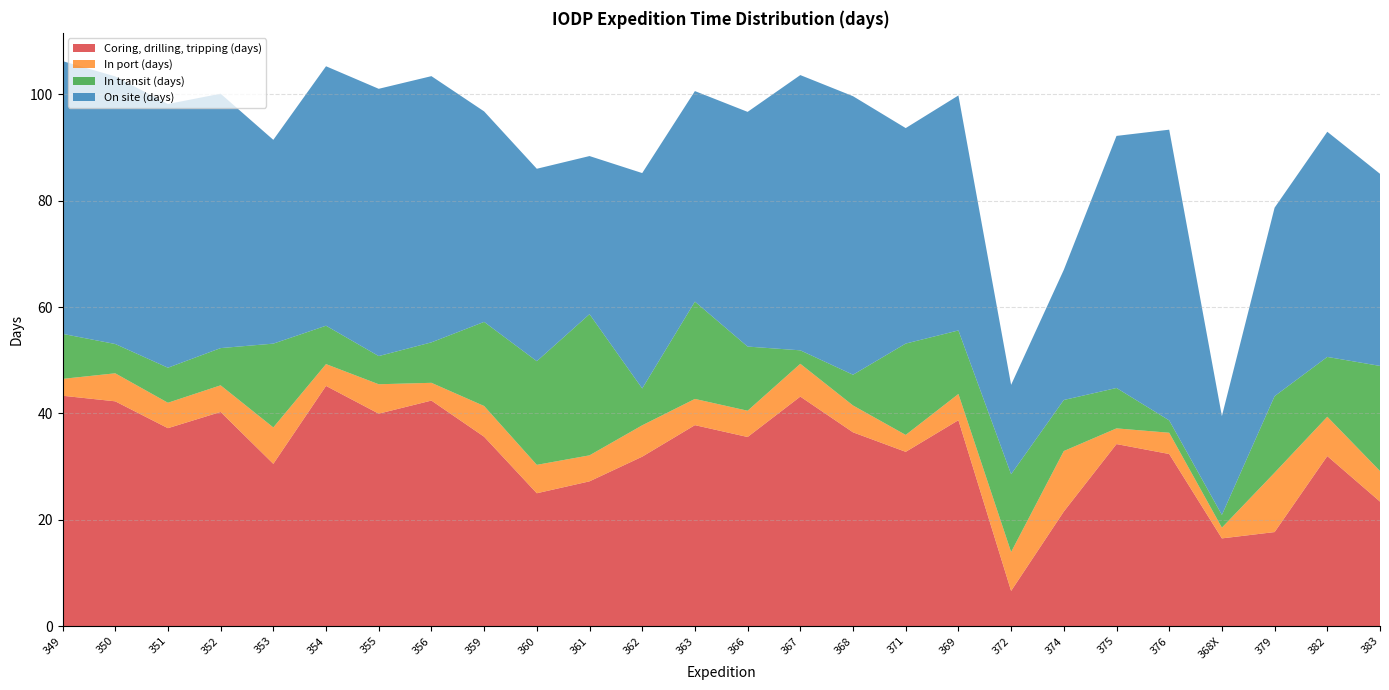

Reading left to right, extract all data points from this chart.

Coring, drilling, tripping (days): 349=43.3	350=42.3	351=37.2	352=40.3	353=30.5	354=45.2	355=40.0	356=42.4	359=35.6	360=25.0	361=27.2	362=31.9	363=37.8	366=35.6	367=43.2	368=36.4	371=32.8	369=38.7	372=6.6	374=21.5	375=34.2	376=32.4	368X=16.5	379=17.7	382=32.0	383=23.4
In port (days): 349=3.2	350=5.3	351=4.8	352=5.0	353=6.8	354=4.1	355=5.5	356=3.3	359=5.8	360=5.3	361=4.9	362=5.9	363=4.9	366=4.9	367=6.2	368=5.0	371=3.2	369=4.9	372=7.3	374=11.4	375=3.0	376=4.0	368X=2.0	379=11.2	382=7.4	383=5.8
In transit (days): 349=8.5	350=5.5	351=6.6	352=7.0	353=15.8	354=7.2	355=5.3	356=7.6	359=15.8	360=19.5	361=26.6	362=6.9	363=18.3	366=12.1	367=2.5	368=5.8	371=17.2	369=11.9	372=14.6	374=9.6	375=7.6	376=2.3	368X=2.4	379=14.4	382=11.2	383=19.8
On site (days): 349=51.3	350=50.3	351=49.6	352=47.9	353=38.3	354=48.8	355=50.3	356=50.1	359=39.6	360=36.2	361=29.7	362=40.5	363=39.6	366=44.1	367=51.8	368=52.4	371=40.5	369=44.2	372=16.8	374=24.5	375=47.4	376=54.7	368X=18.6	379=35.5	382=42.4	383=36.1